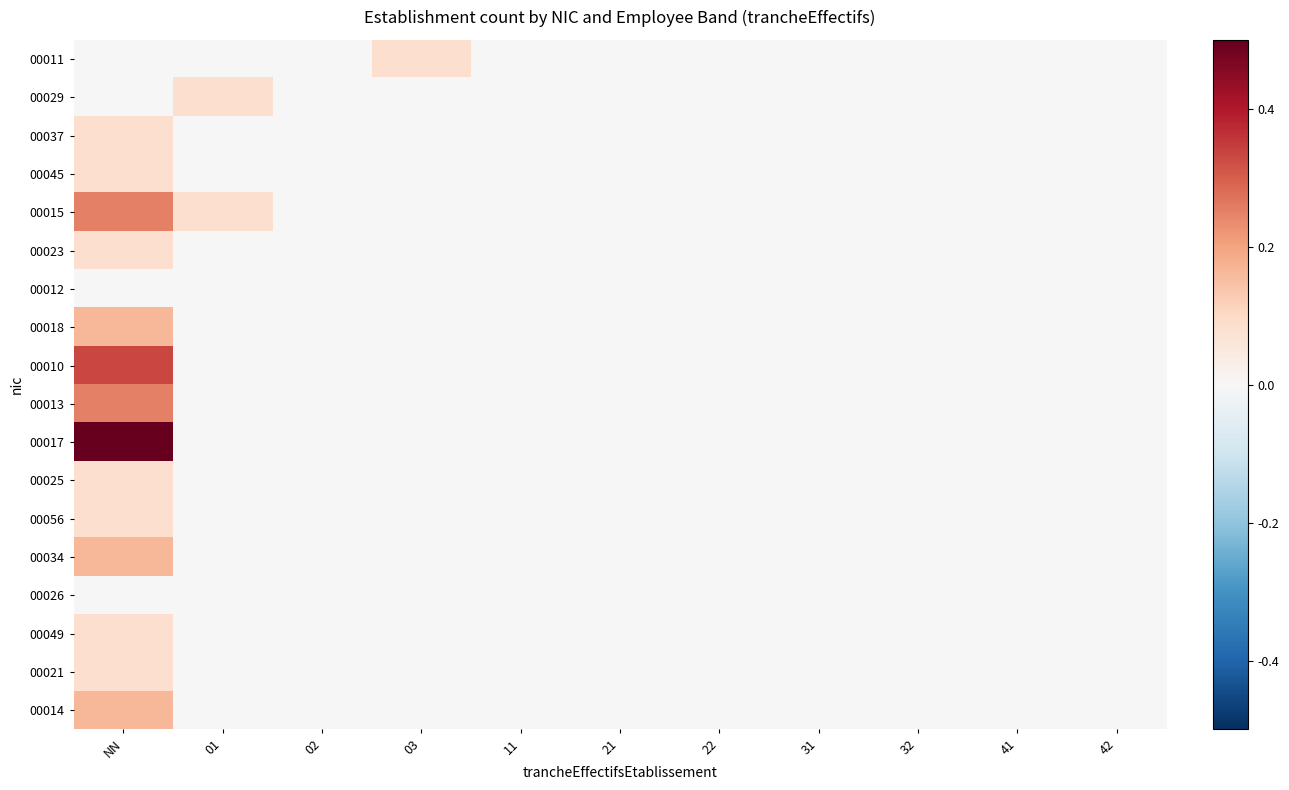

List the labels in order of 00056 value, largest first.

NN, 01, 02, 03, 11, 21, 22, 31, 32, 41, 42